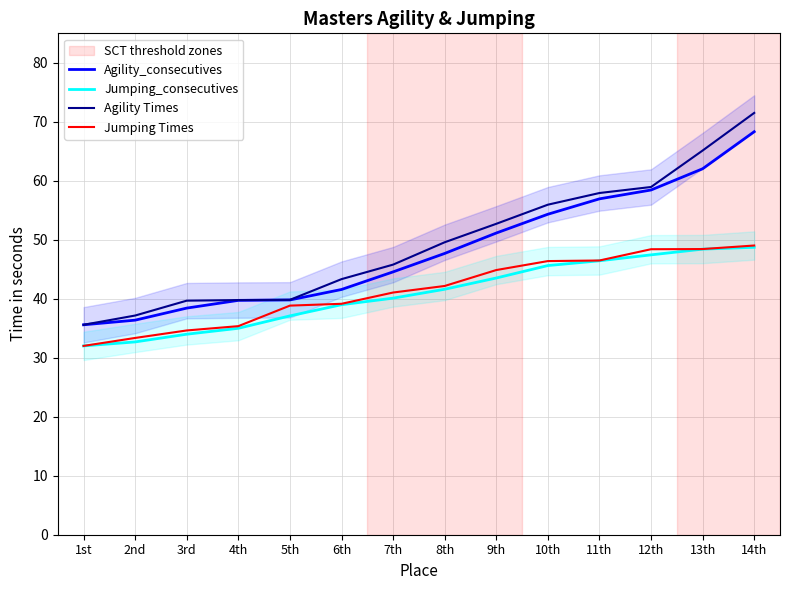

True or false: Agility Times has more than 2 points higher than both neighbors.

False